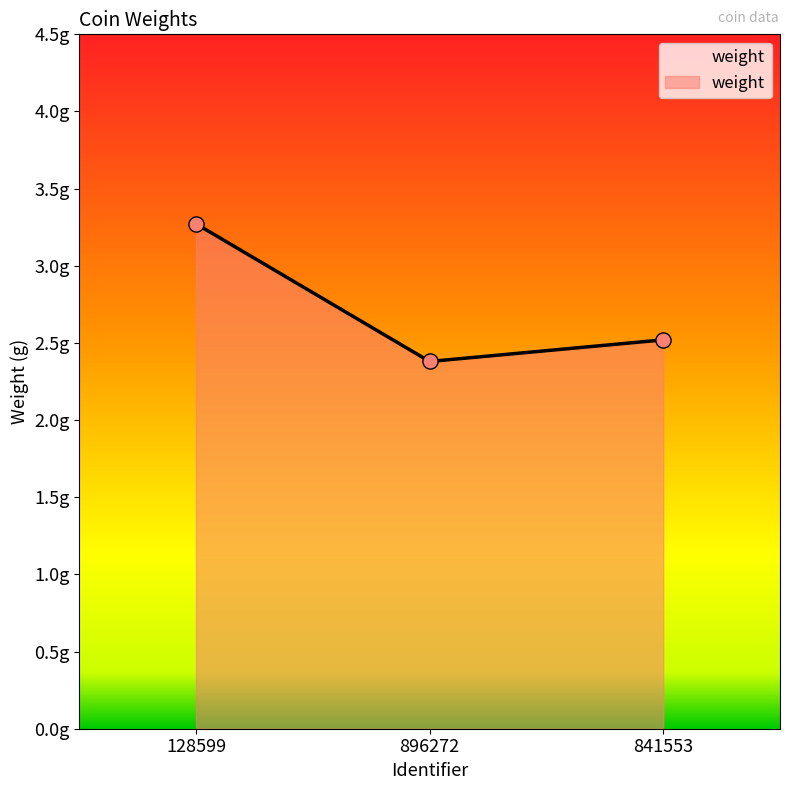

What is the change in value from 128599 to 896272?

-0.9